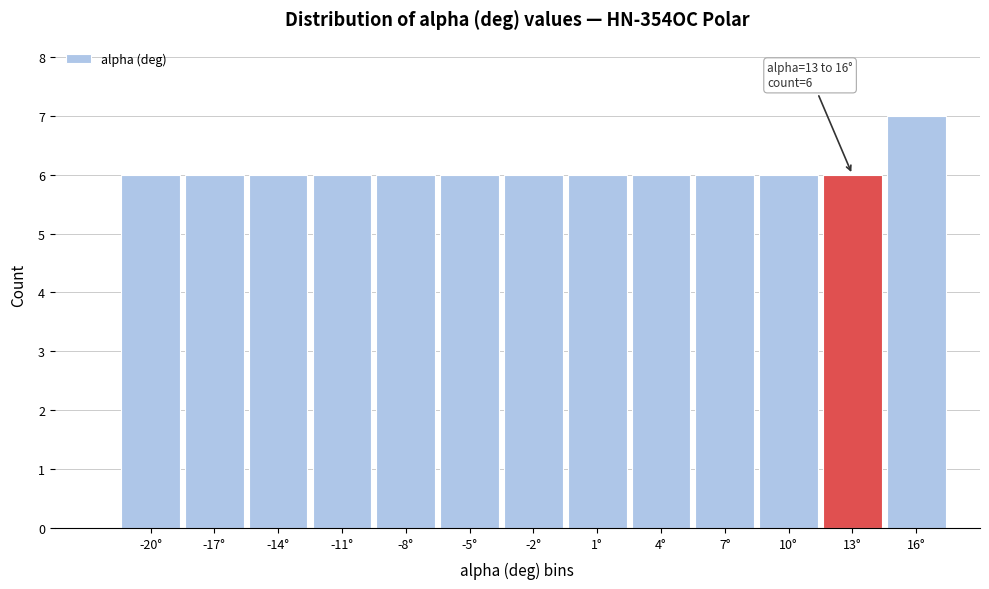

Reading right to left, list all the values displayed in this chart.

7	6	6	6	6	6	6	6	6	6	6	6	6